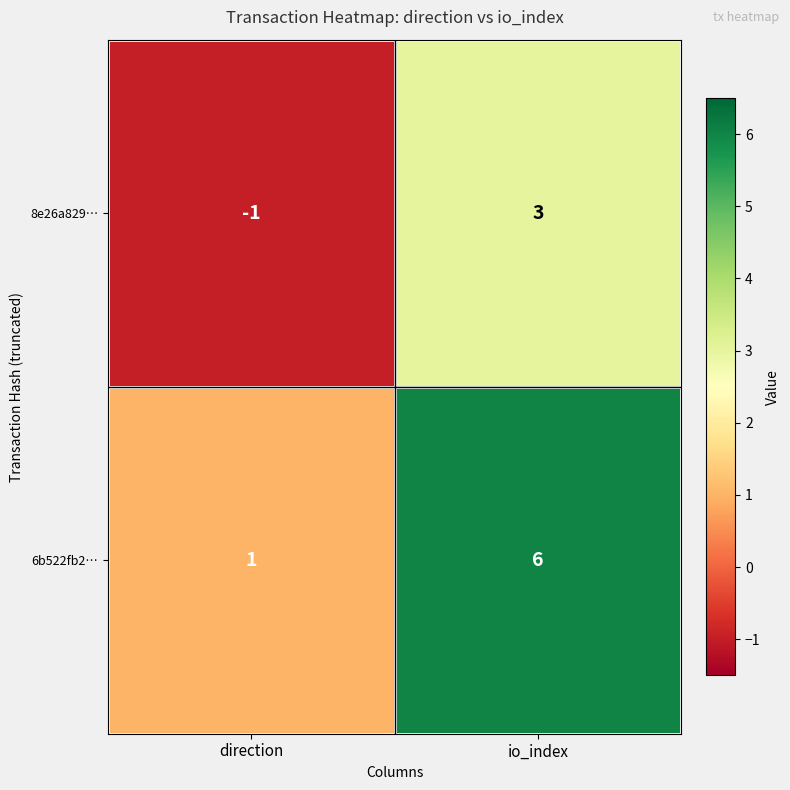

The value of 8e26a829… at io_index is 3. True or false?

True